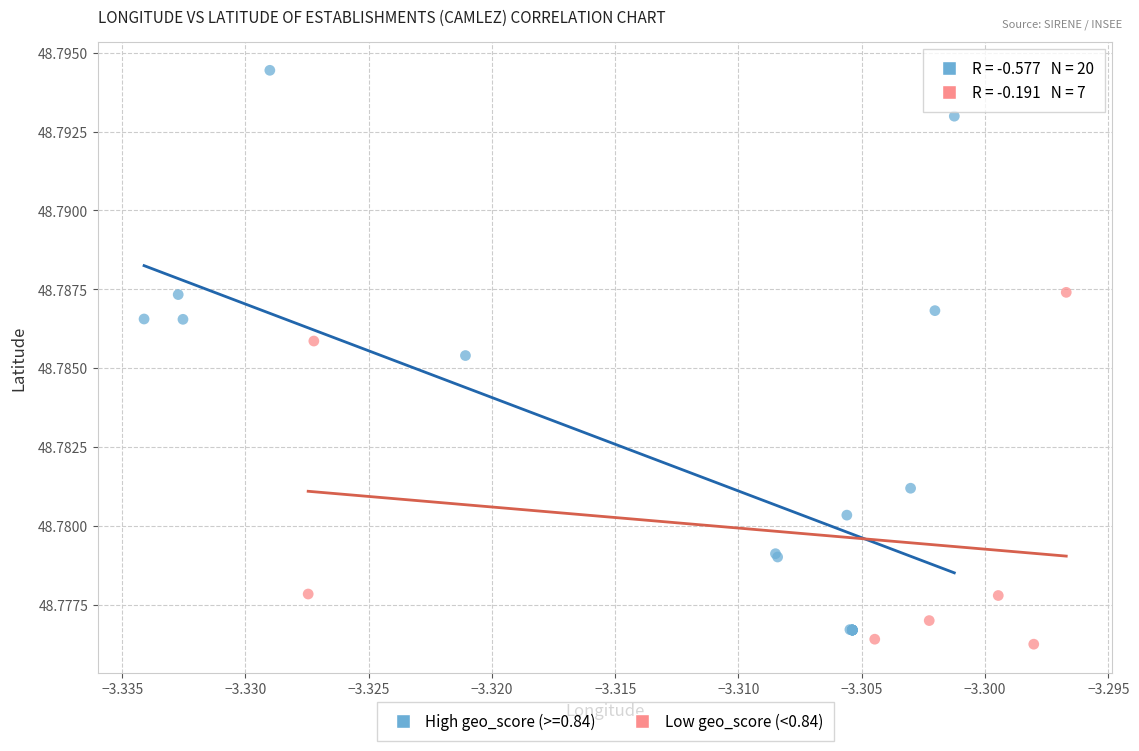

Which series has the largest Y range (max minus min)?

High geo_score (>=0.84)